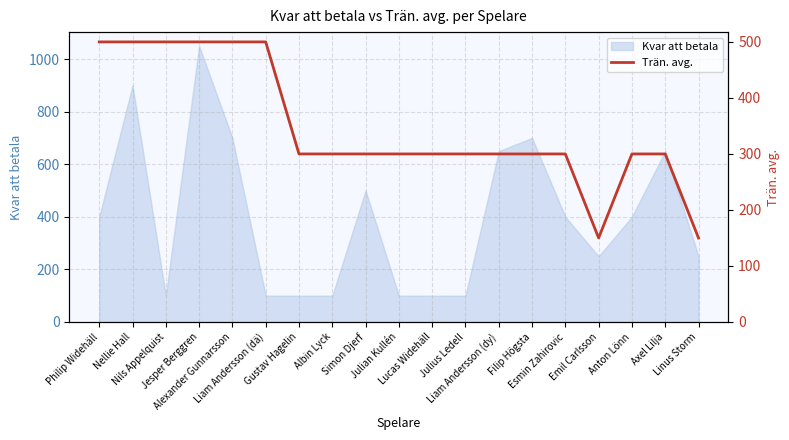

What is the label of the 19th point from the right?

Philip Widehäll